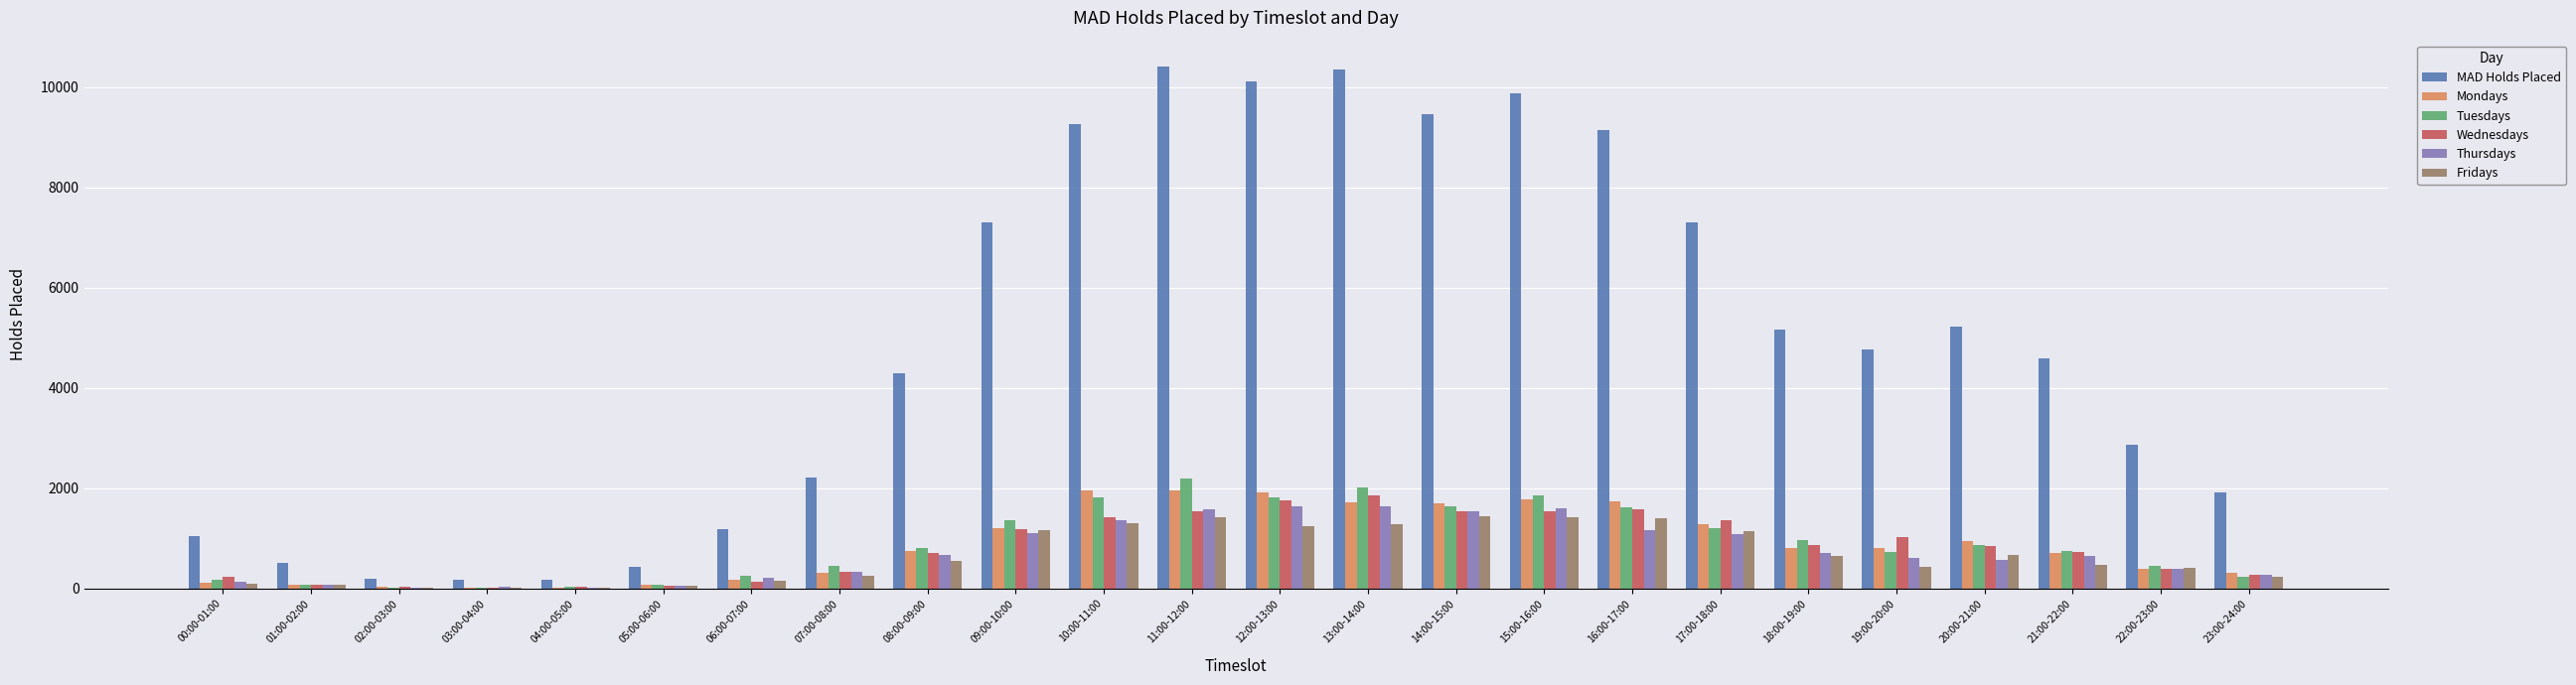

What is the difference between the Wednesdays values at 03:00-04:00 and 17:00-18:00?

1346